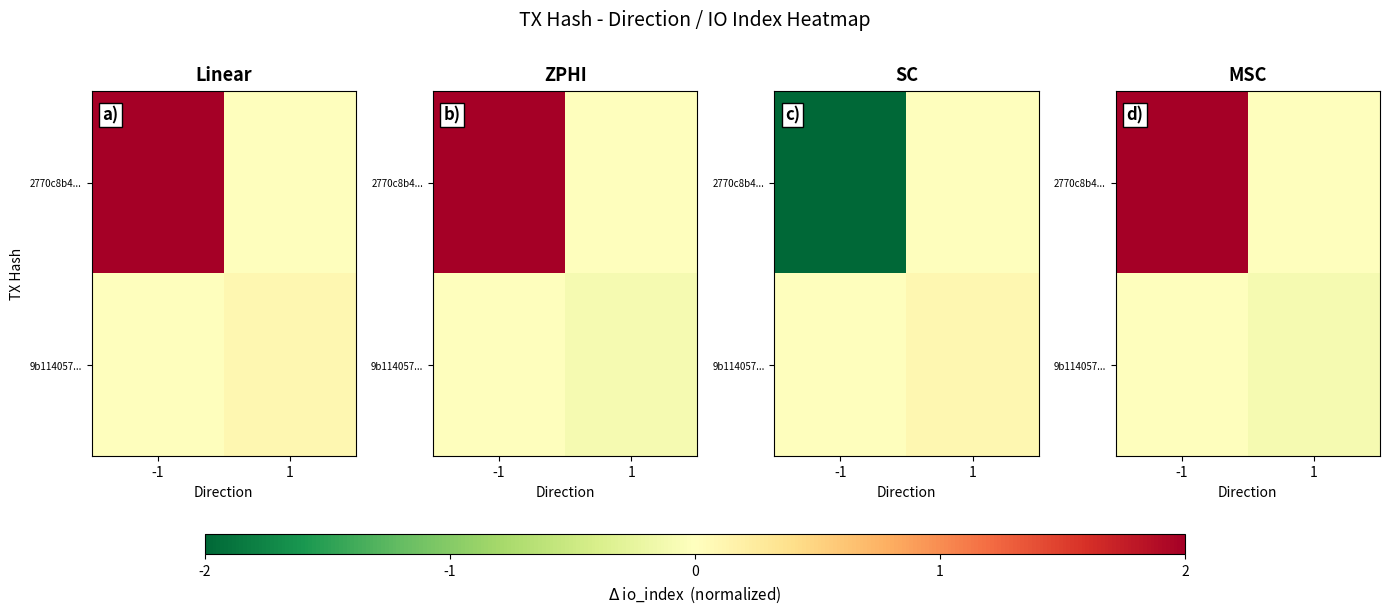

List the labels in order of 2770c8b4... value, smallest first.

1, -1